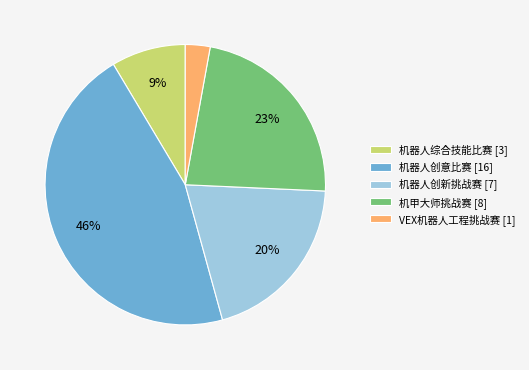

To the nearest percent, what is the combined percentage of 机甲大师挑战赛 and 机器人创新挑战赛?

43%